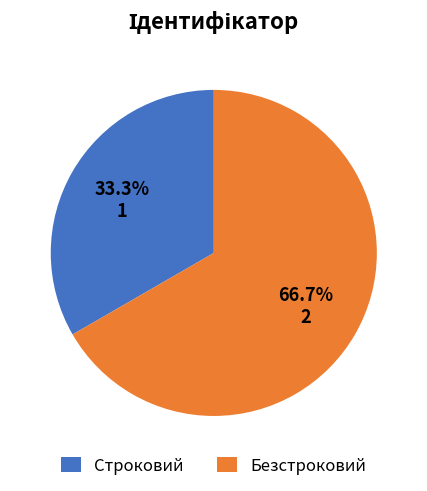

Between Безстроковий and Строковий, which is larger?

Безстроковий